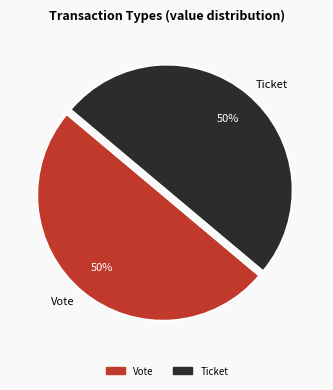

To the nearest percent, what is the difference between the largest and smallest slice percentages?

0%